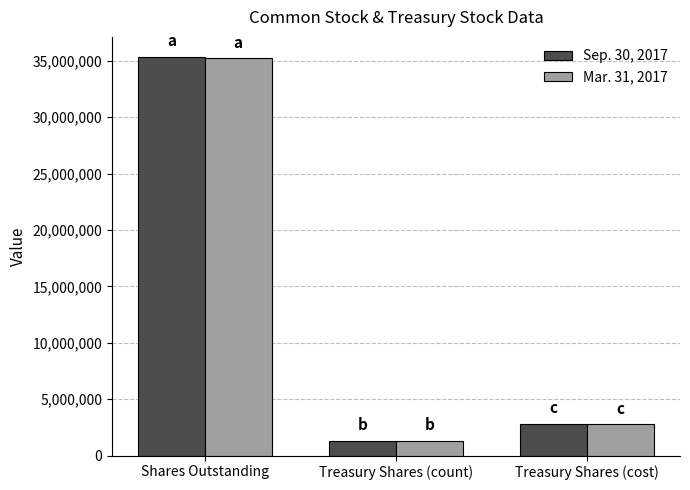

At which category is the sum across all series the highest?

Shares Outstanding